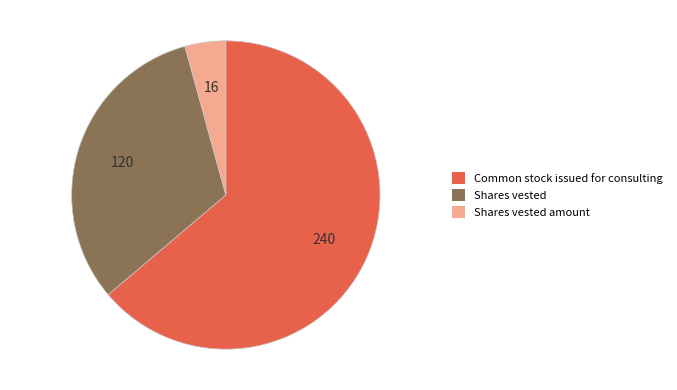

Which slice is the smallest?

Shares vested amount